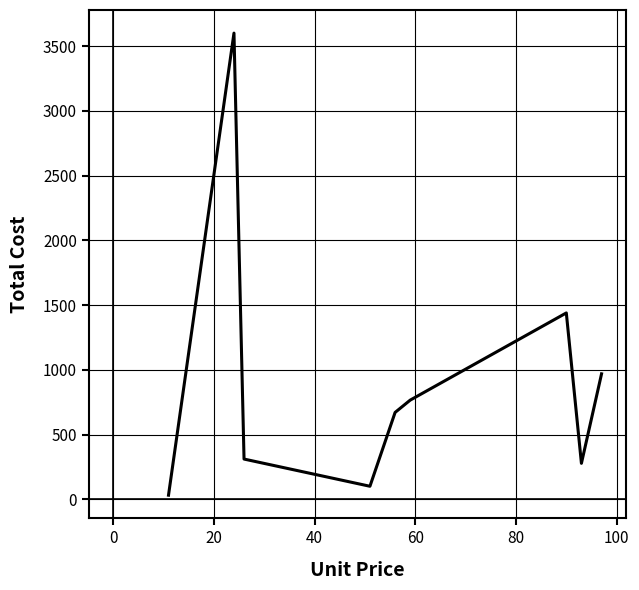

Reading left to right, list all the values displayed in this chart.

33	3600	312	102	672	767	1440	279	970